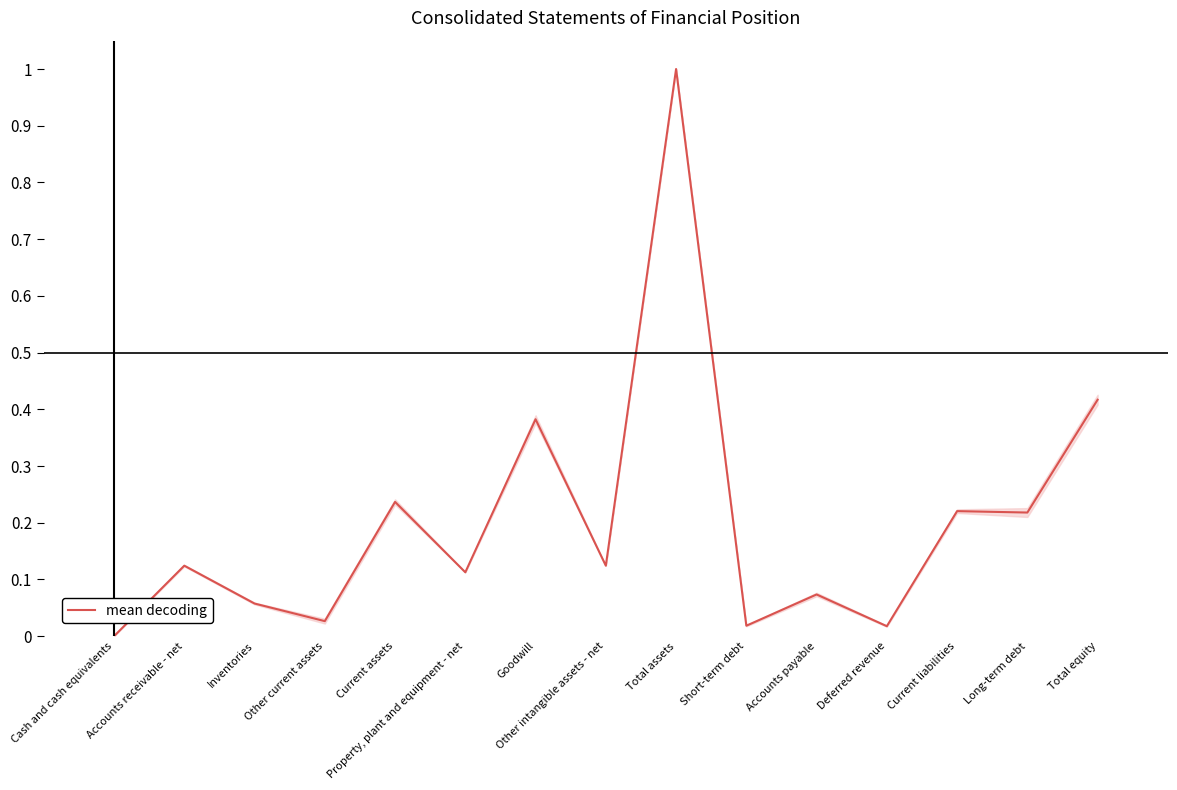

Which category has the lowest value across all series?

Cash and cash equivalents